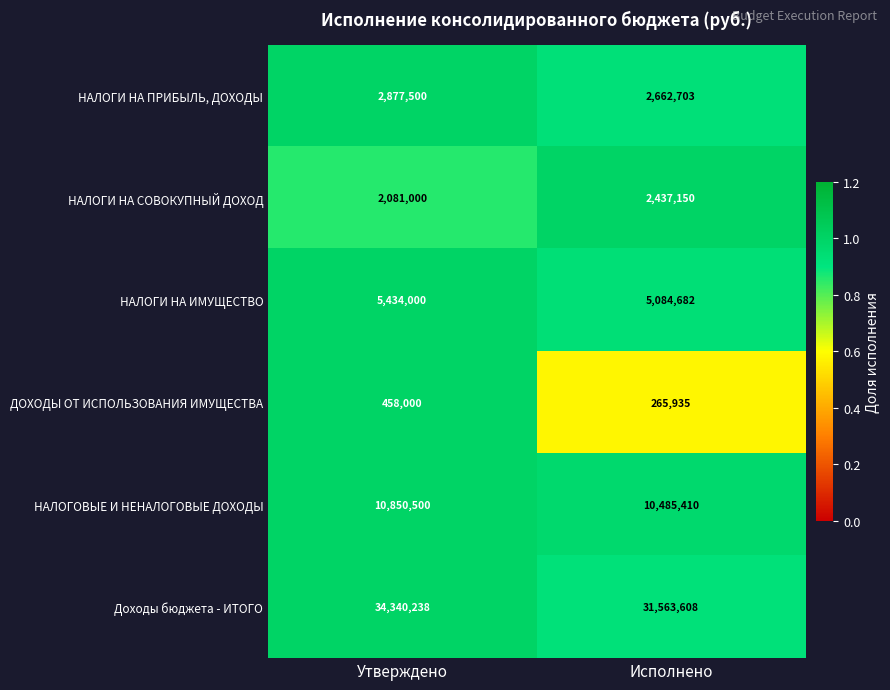

At which label does НАЛОГИ НА ПРИБЫЛЬ, ДОХОДЫ reach its peak?

Утверждено